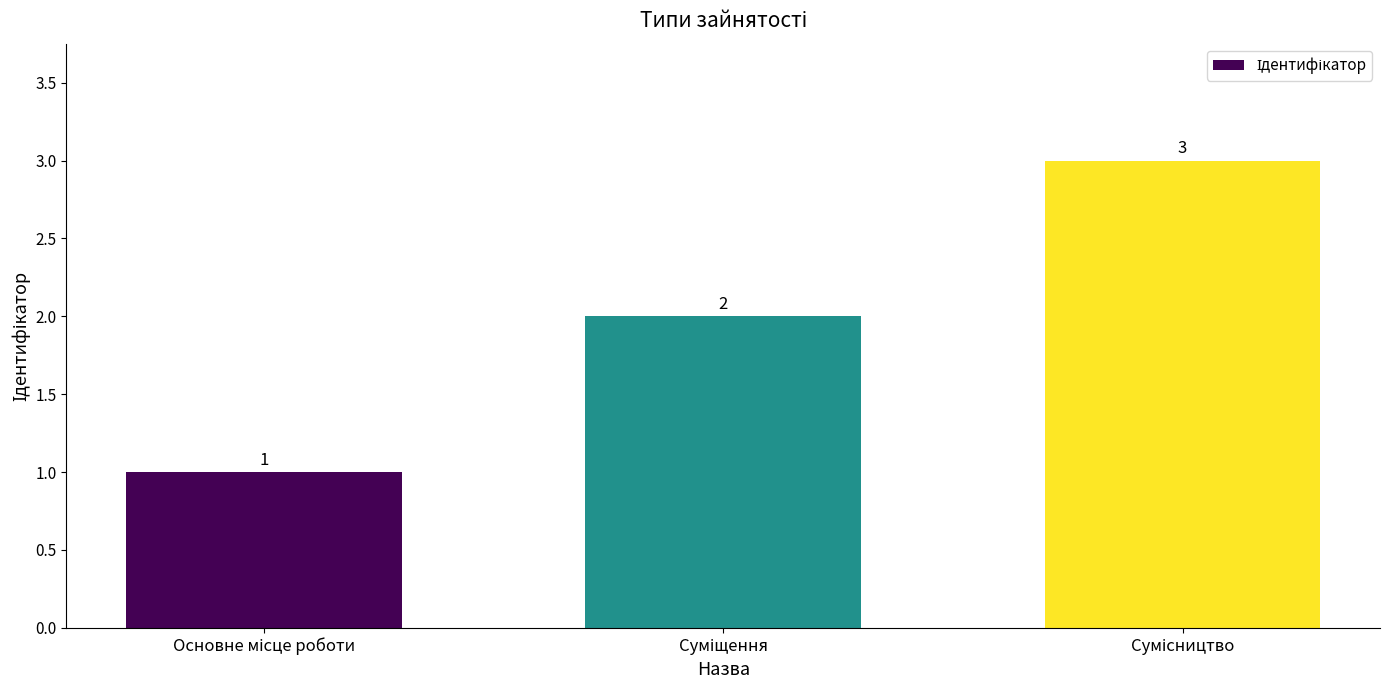

Does the chart contain stacked bars?

No